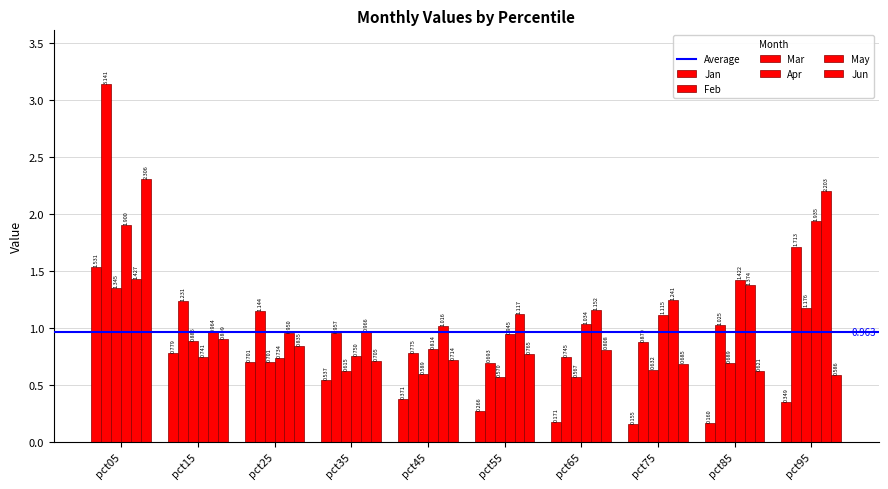

At which label does Jan reach its peak?

pct05